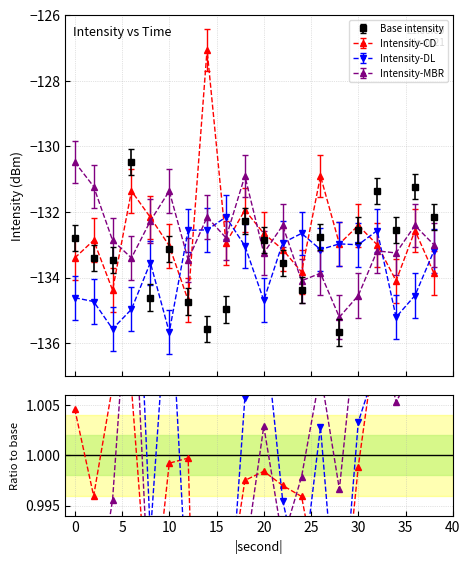

True or false: series_MBR has more than 0 interior local peaks.

True